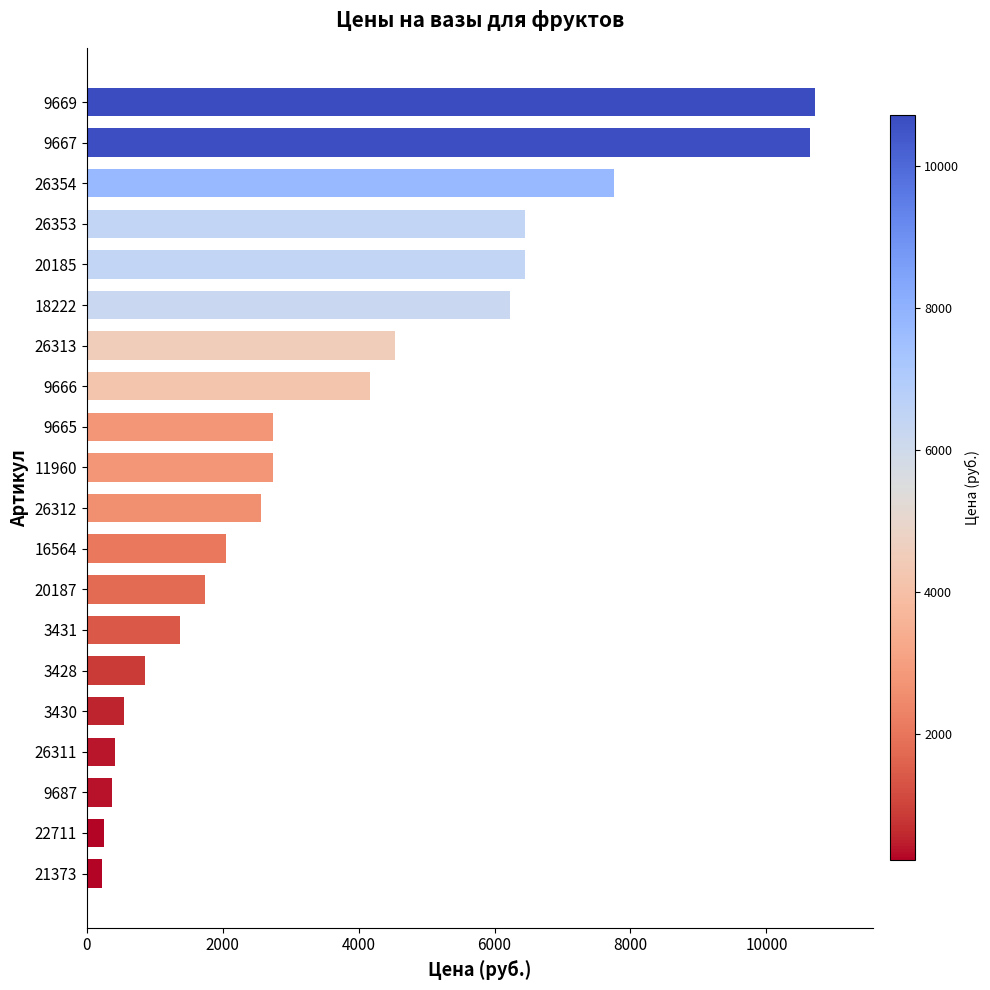

What is the difference between the second highest and minimum values?

10420